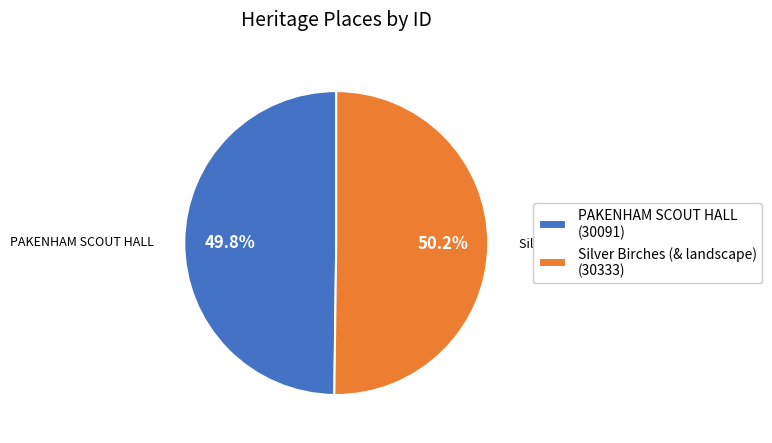

The PAKENHAM SCOUT HALL slice represents 50% of the pie. True or false?

True